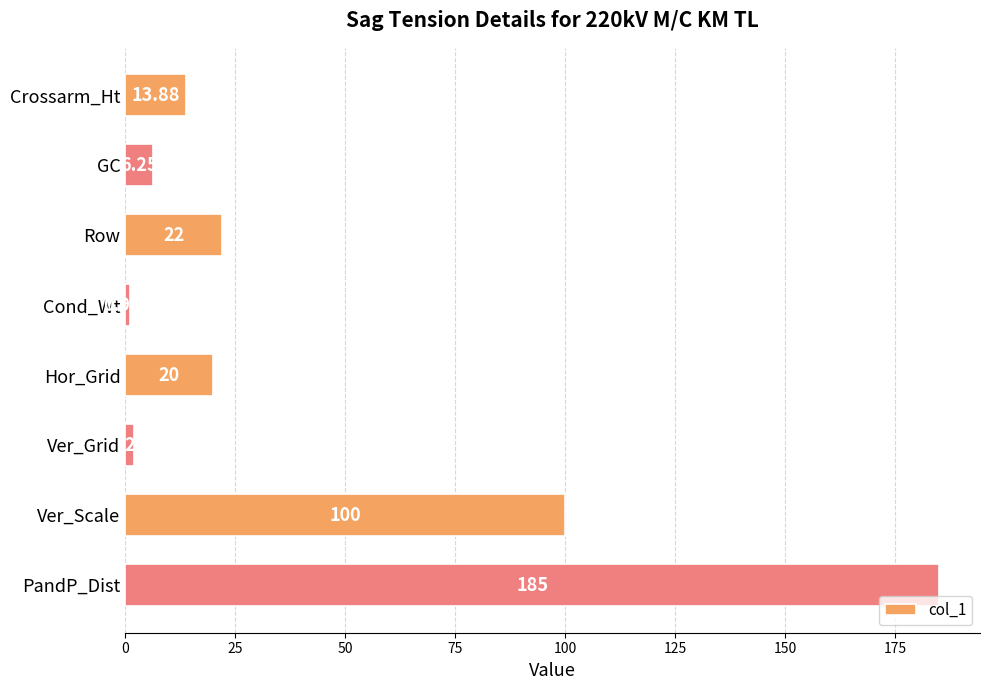

Are the bars horizontal?

Yes